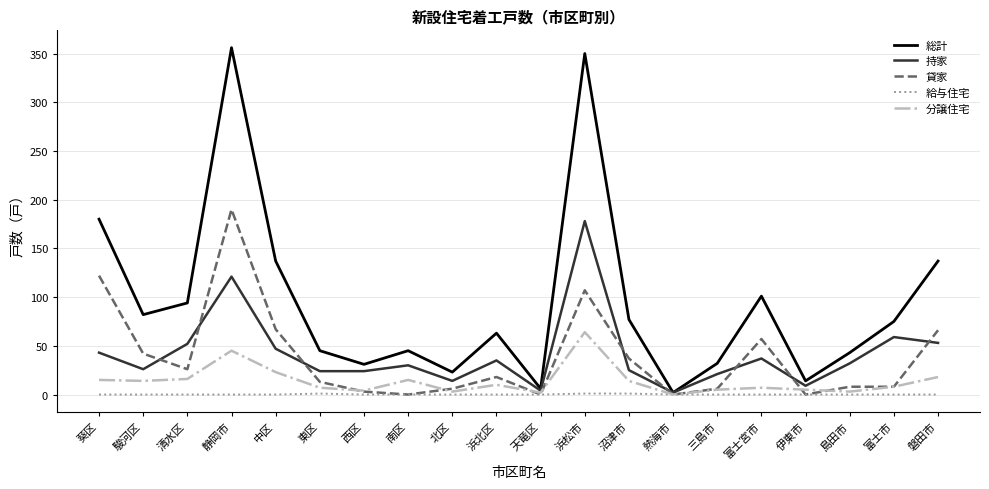

True or false: 分譲住宅 has a value of 3 at 北区.

True